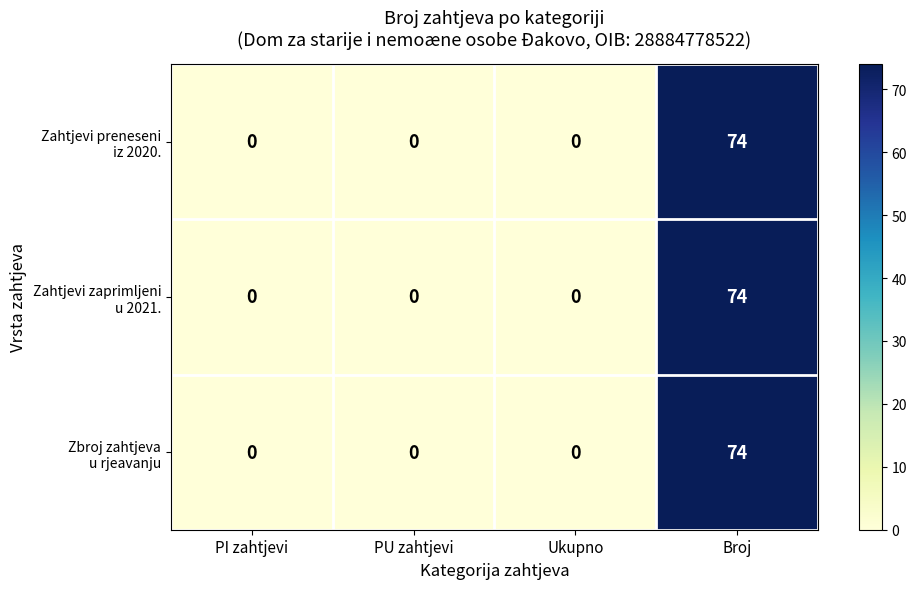

At which category is the sum across all series the highest?

Broj